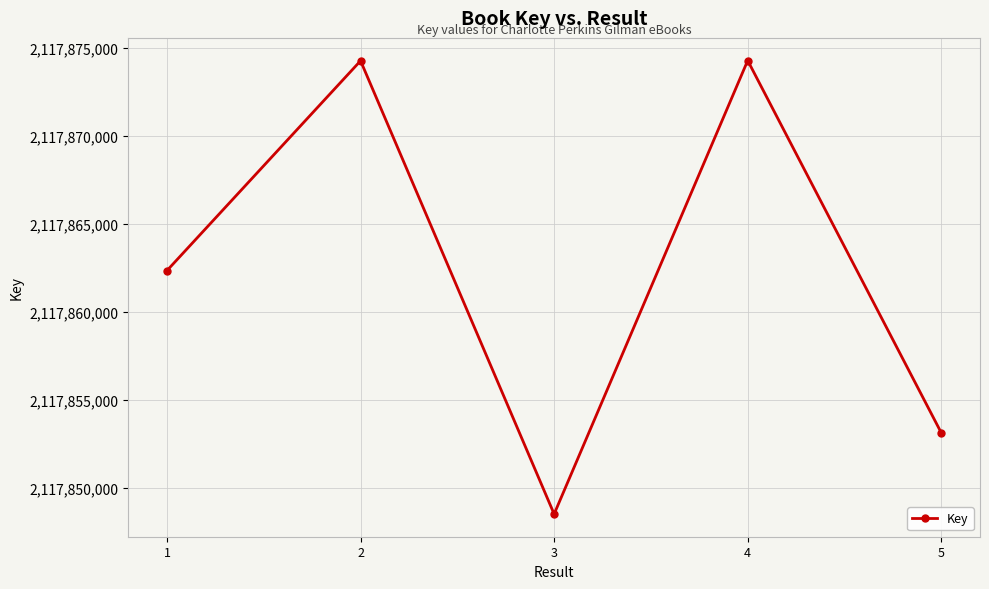

What is the smallest value displayed?

2117848529